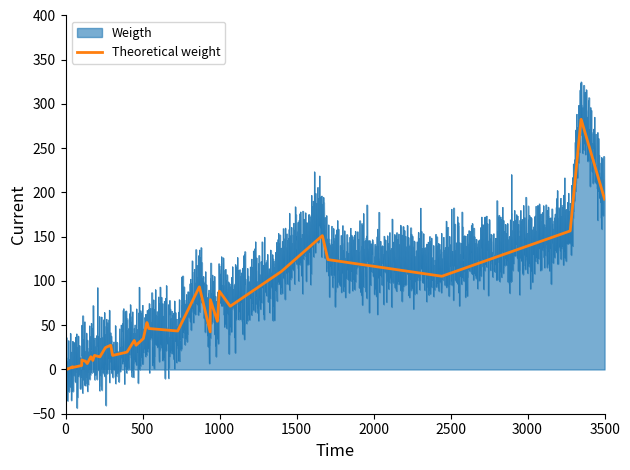

Rank the series by their average value, from lowest to highest.

Theoretical weight, Weigth